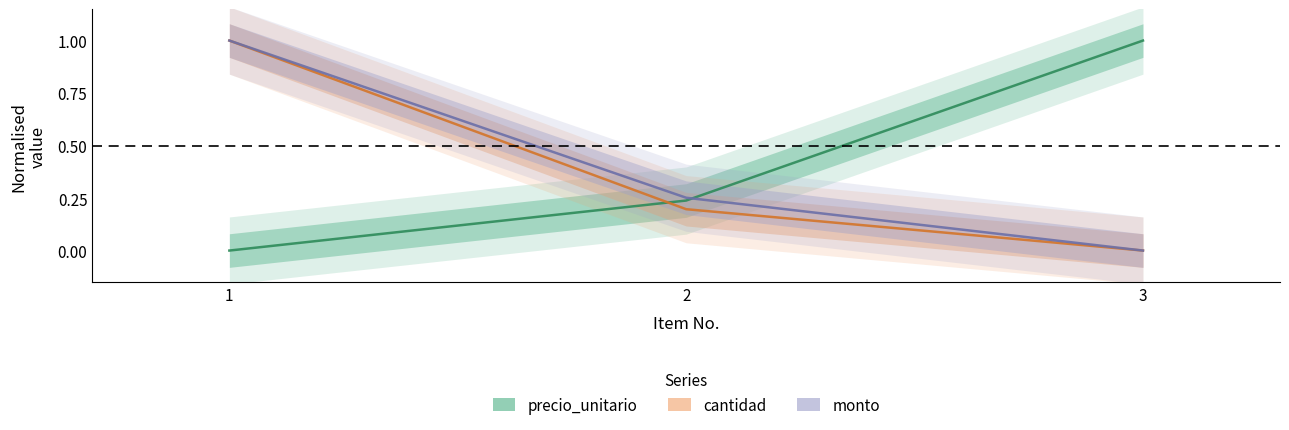

What is the value of the cantidad point at the 1st from the left?

1.0